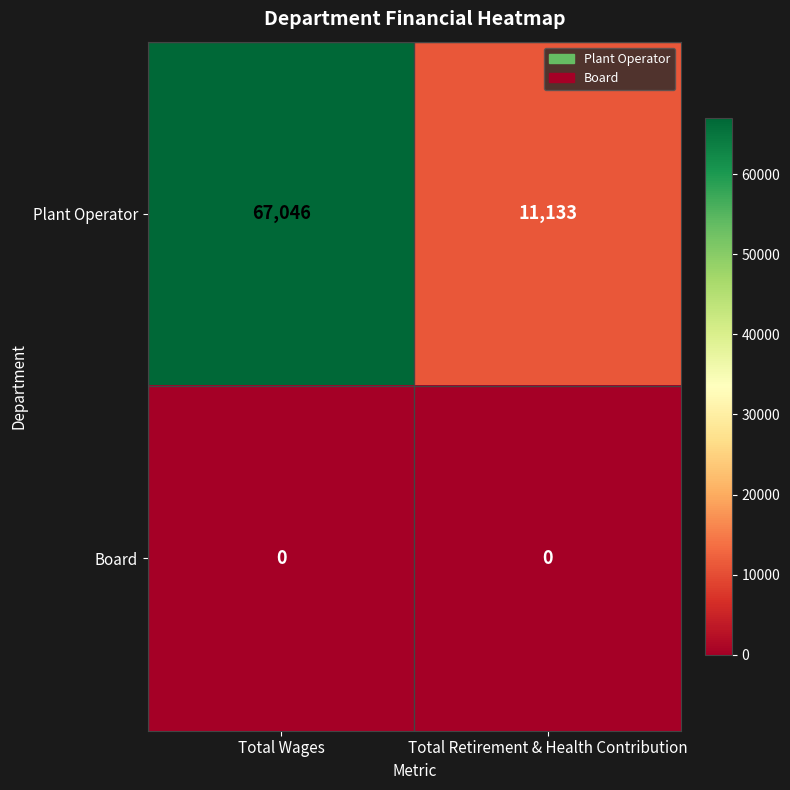

At which category is the sum across all series the highest?

Total Wages